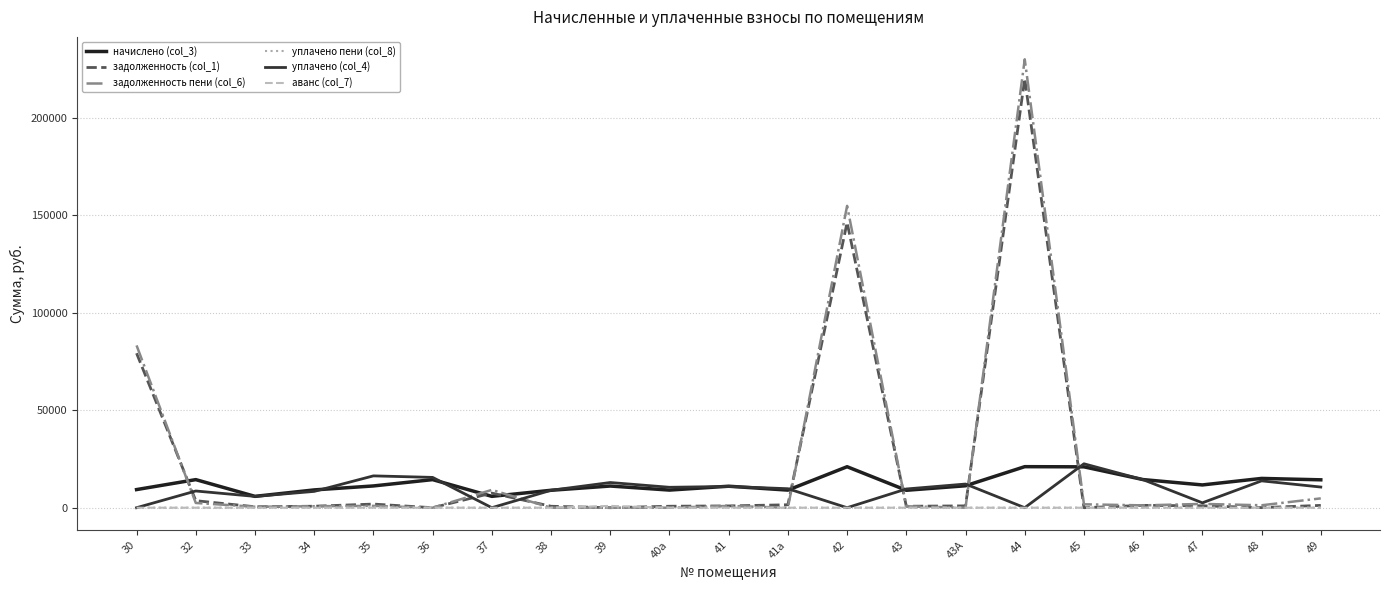

Reading left to right, extract all data points from this chart.

начислено (col_3): 9300.1	14409.4	5827.0	9127.9	11165.9	14409.4	5827.0	8941.3	11122.8	9041.8	11022.4	9027.4	21025.7	8941.3	11251.9	21054.4	20968.3	14423.8	11682.5	15026.5	14308.9
задолженность (col_1): 79244.8	3603.5	485.6	765.2	1866.4	0.0	7486.0	745.1	0.0	753.5	918.5	1506.5	146336.3	745.1	937.7	220143.2	0.0	1202.0	973.5	52.2	1192.7
задолженность пени (col_6): 83250.1	2430.5	485.6	760.7	930.8	0.0	9133.1	0.0	0.0	0.0	918.5	0.0	154843.7	745.1	0.0	230033.5	1747.4	1202.0	1950.2	1252.6	4783.9
уплачено пени (col_8): 0.0	1.7	0.0	5.8	251.4	0.0	0.0	0.0	3.1	40.1	76.3	2.1	0.0	4.8	0.0	0.0	13.8	0.0	0.2	0.0	0.0
уплачено (col_4): 0.0	8575.7	5802.6	8367.3	16332.0	15549.9	0.0	8941.3	12927.7	10473.1	10905.4	9741.9	0.0	9611.7	12142.5	0.0	22535.4	14363.5	2509.7	13774.3	10599.8
аванс (col_7): 0.0	0.0	0.0	0.0	0.0	0.0	0.0	0.0	926.9	0.0	0.0	0.0	0.0	0.0	0.0	0.0	0.0	0.0	0.0	0.0	0.0